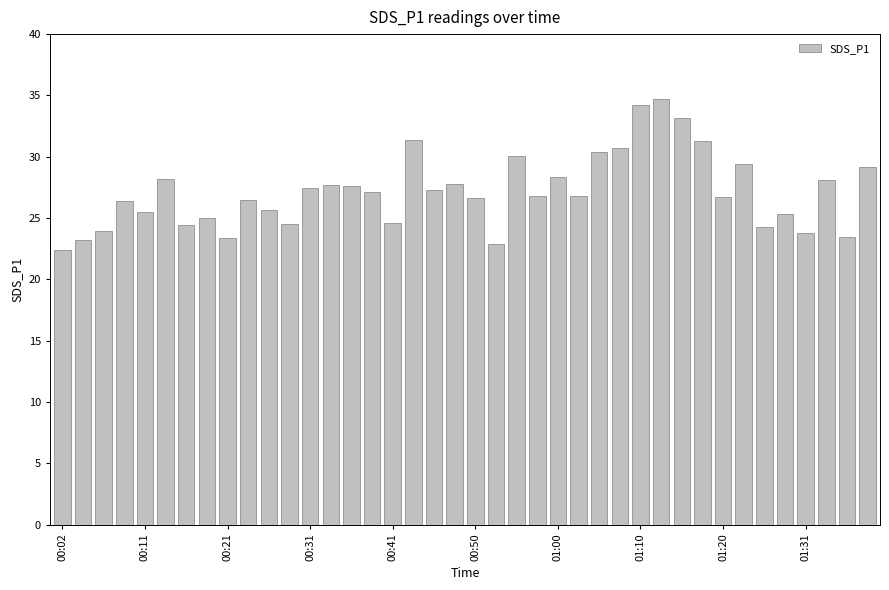

Are the bars horizontal?

No